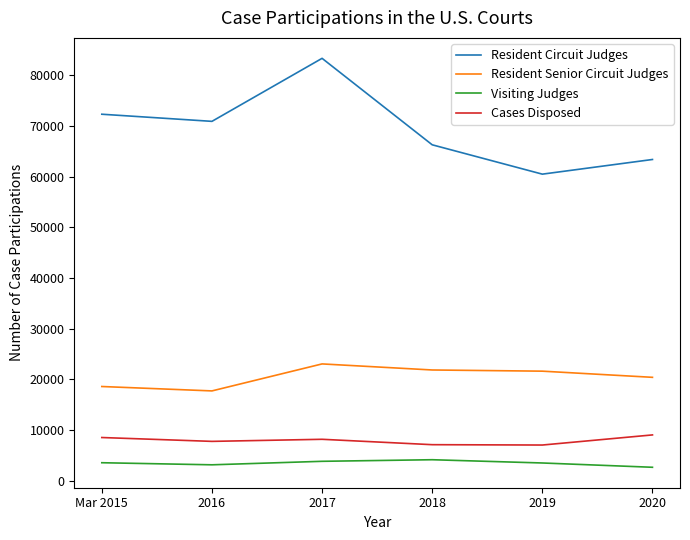

True or false: Cases Disposed has a value of 7083 at 2018.

True